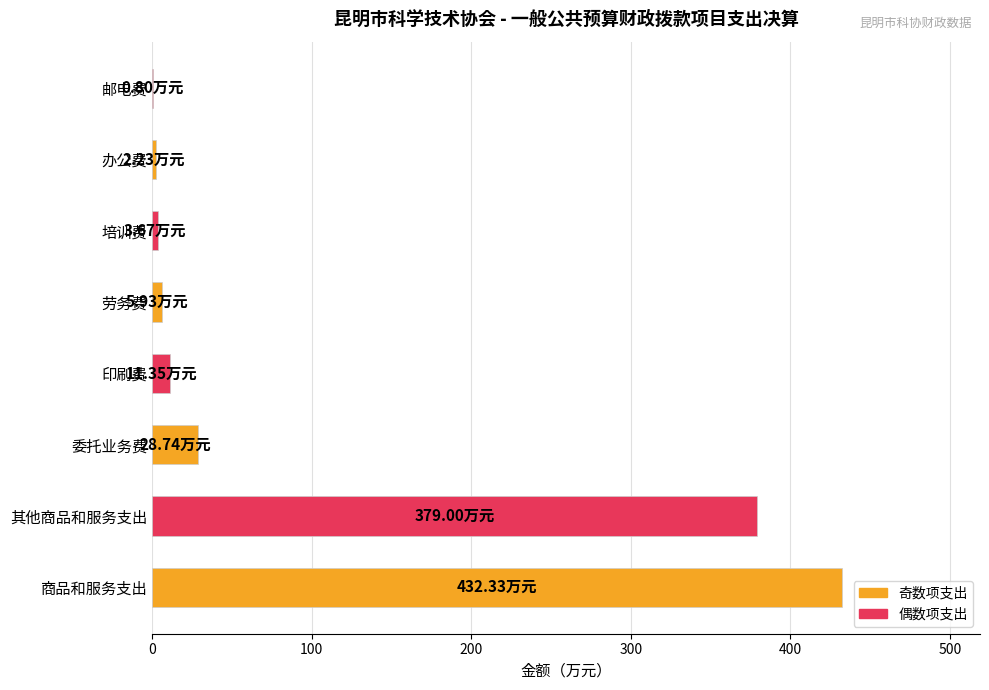

At which category does the chart reach its peak across all series?

商品和服务支出